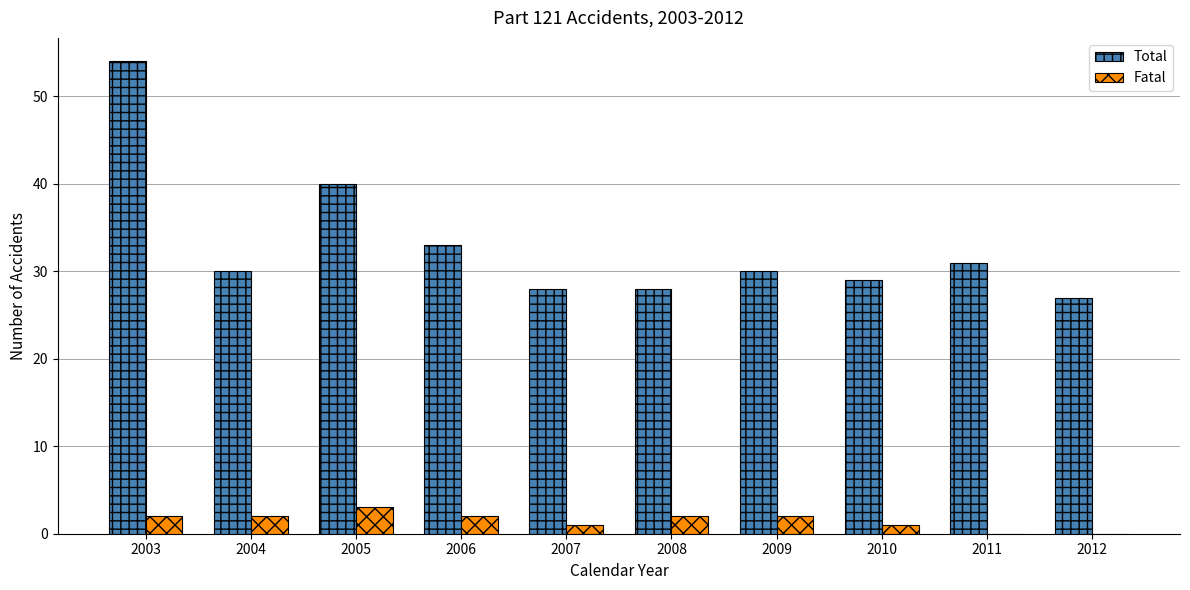

What is the sum of the Fatal values at 2008 and 2006?

4